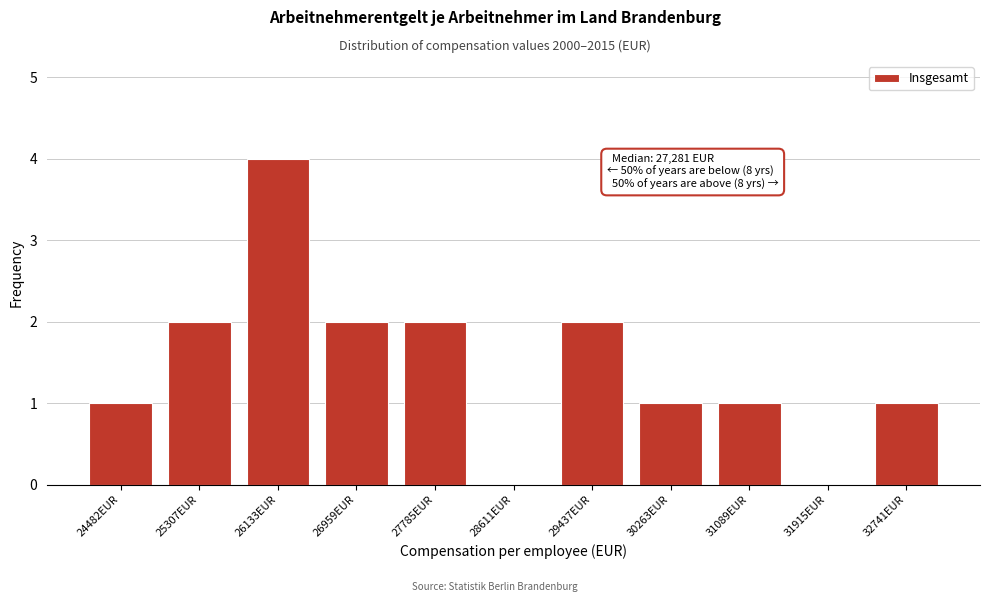

Reading right to left, transcribe all the data shown in this chart.

32741EUR=1	31915EUR=0	31089EUR=1	30263EUR=1	29437EUR=2	28611EUR=0	27785EUR=2	26959EUR=2	26133EUR=4	25307EUR=2	24482EUR=1